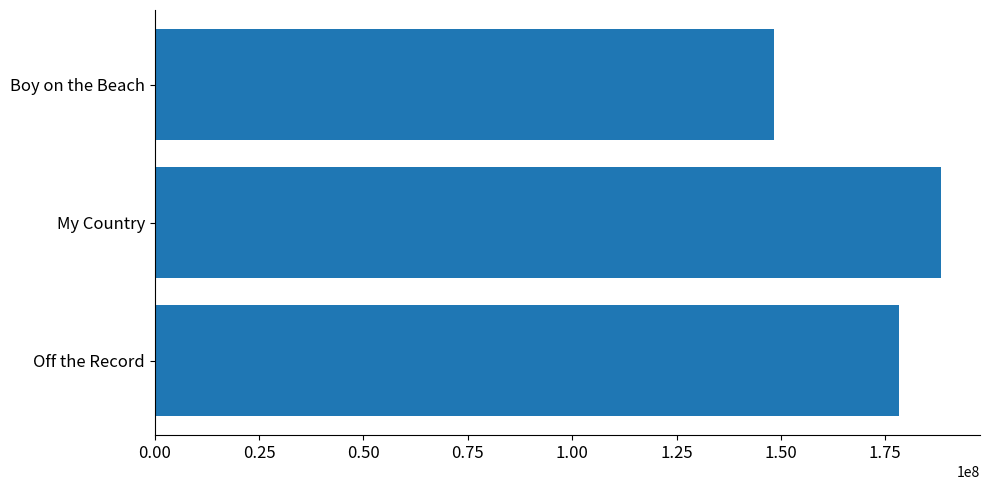

How many categories are shown in the chart?

3